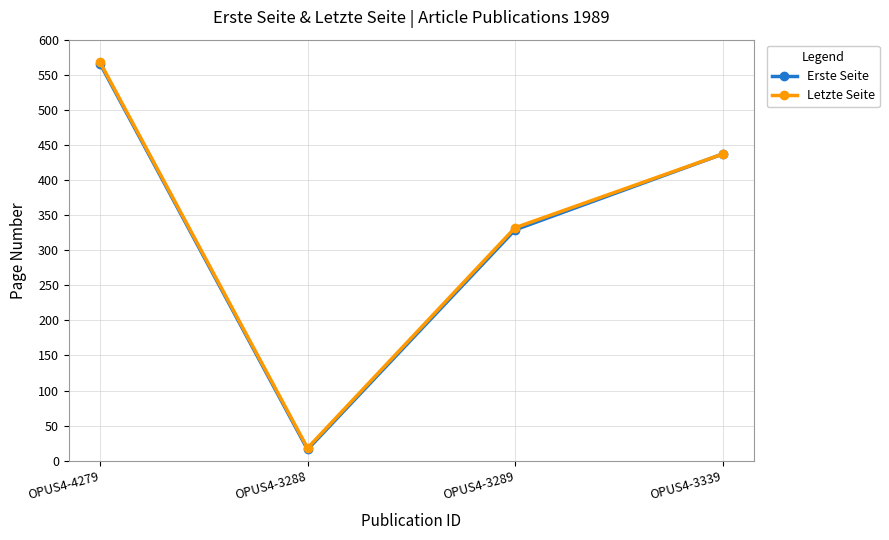

What are all the series names shown in the legend?

Erste Seite, Letzte Seite